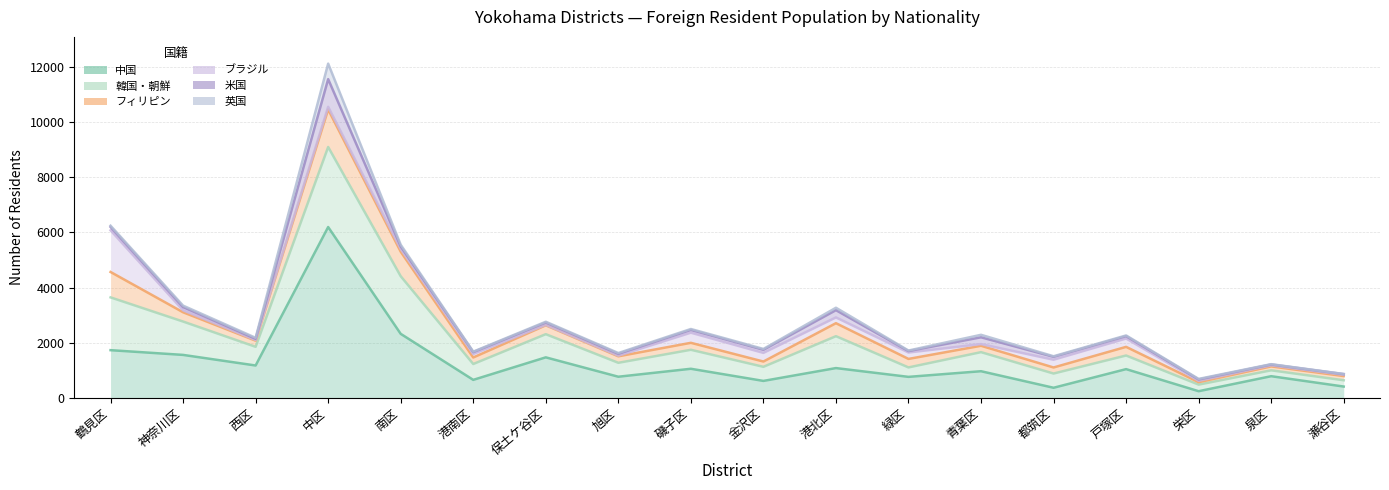

True or false: 英国 and 韓国・朝鮮 intersect in this chart.

False